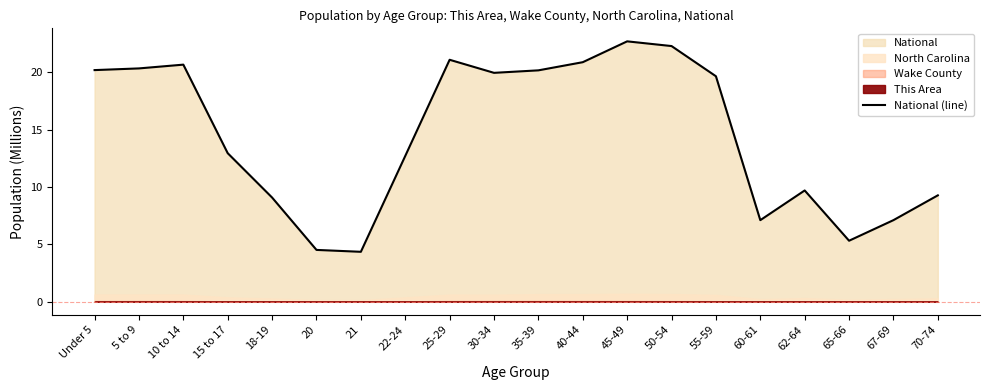

What is the value of the 2nd point from the left?

20.3